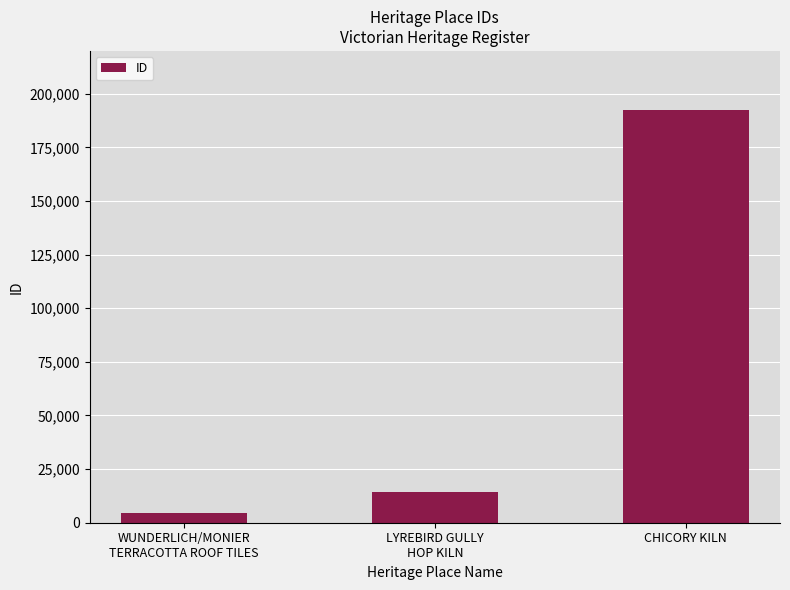

Is it true that the value at WUNDERLICH/MONIER
TERRACOTTA ROOF TILES is 4626?

True